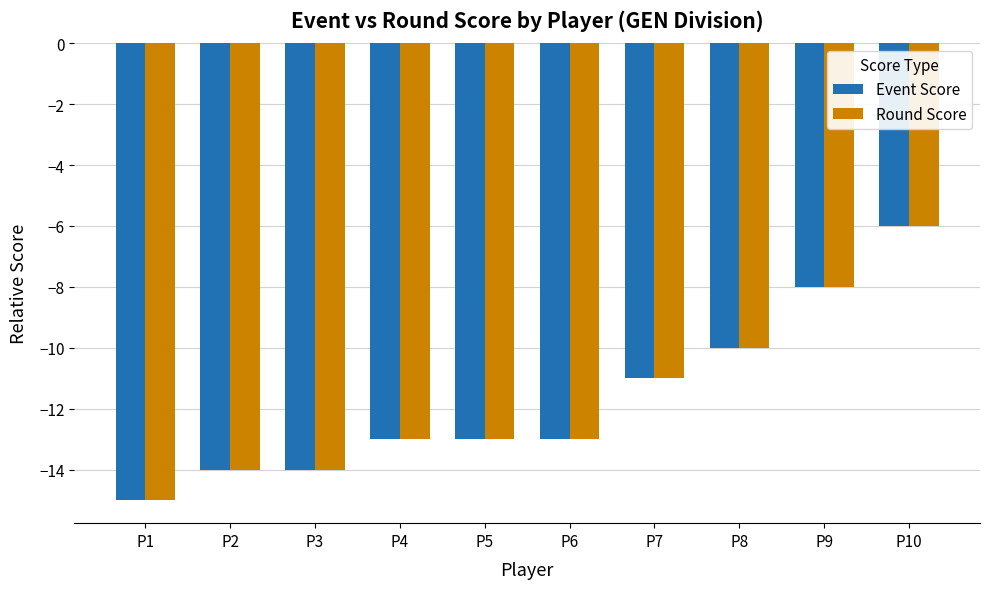

At which category is the sum across all series the highest?

P10